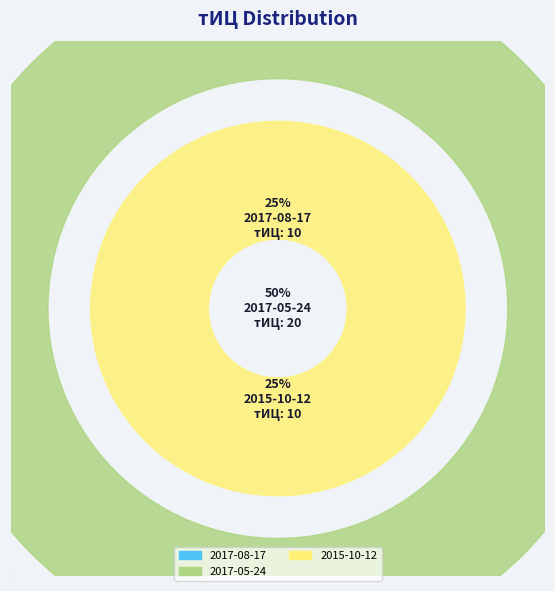

Does 2017-08-17 account for over 50% of the chart?

No